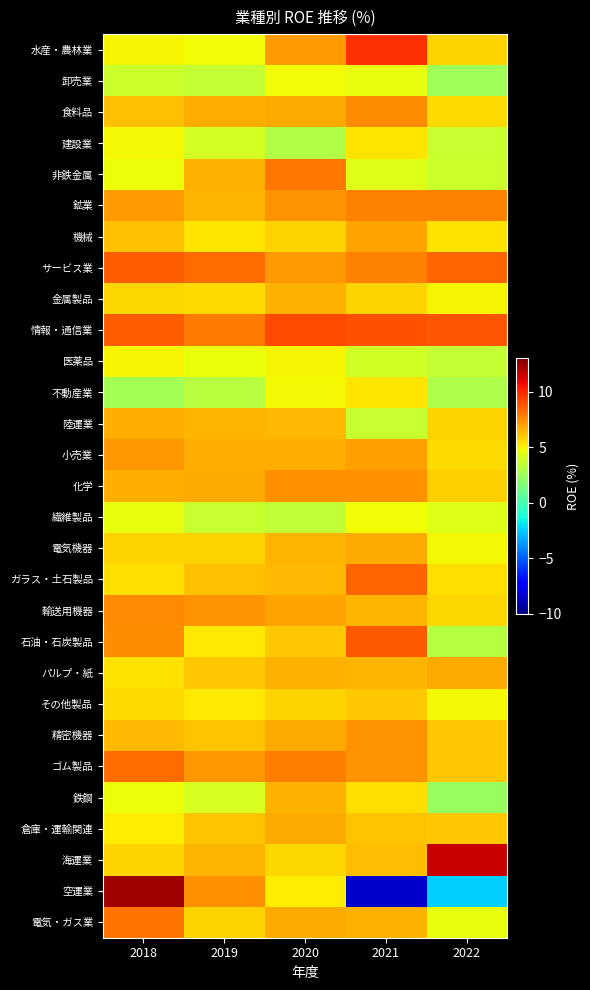

At 2019, list the series in order from largest to smallest.

サービス業, 情報・通信業, 空運業, 輸送用機器, ゴム製品, 化学, 食料品, 小売業, 非鉄金属, 鉱業, 陸運業, 海運業, ガラス・土石製品, 精密機器, 倉庫・運輸関連, パルプ・紙, 電気機器, 電気・ガス業, 金属製品, 機械, 石油・石炭製品, その他製品, 水産・農林業, 医薬品, 鉄鋼, 建設業, 繊維製品, 卸売業, 不動産業